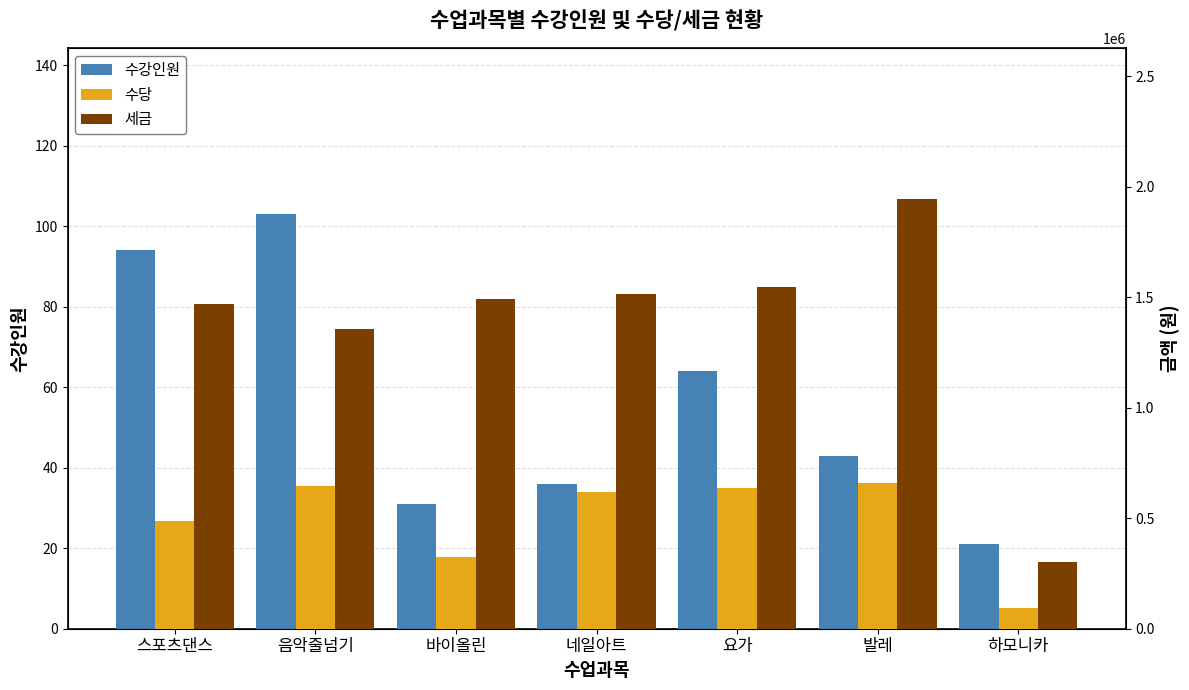

Which has a higher value, 요가 or 발레?

요가